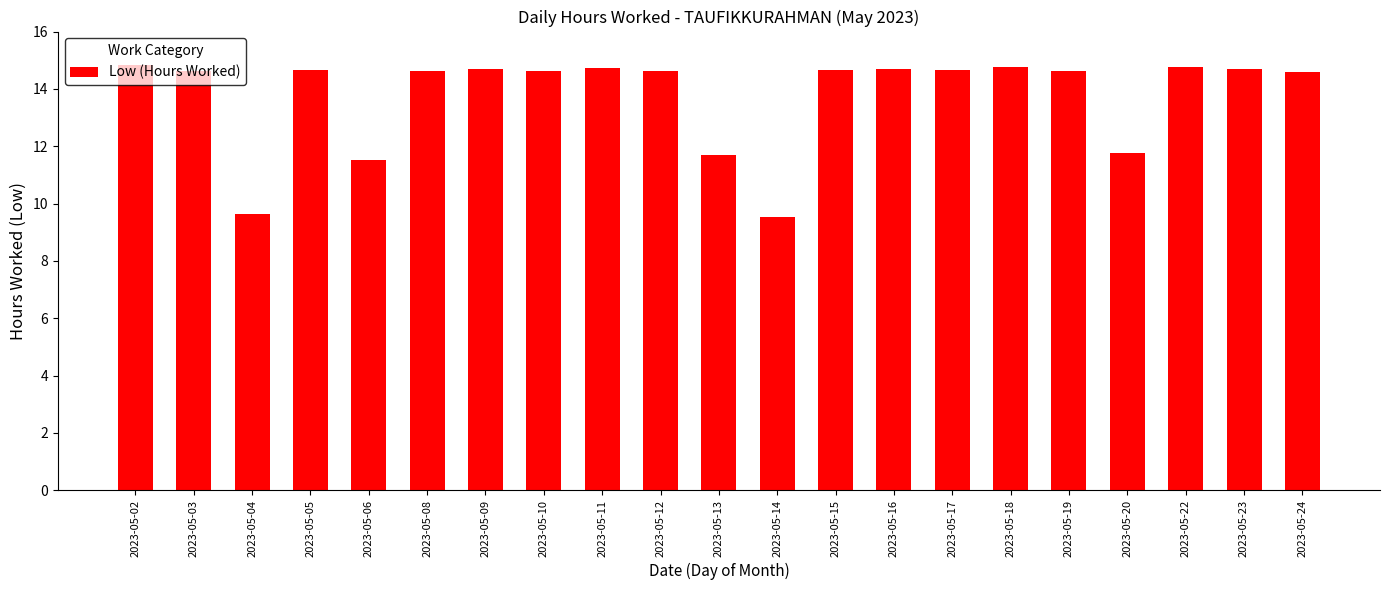

True or false: the data shows 14.8 at 2023-05-18.

True